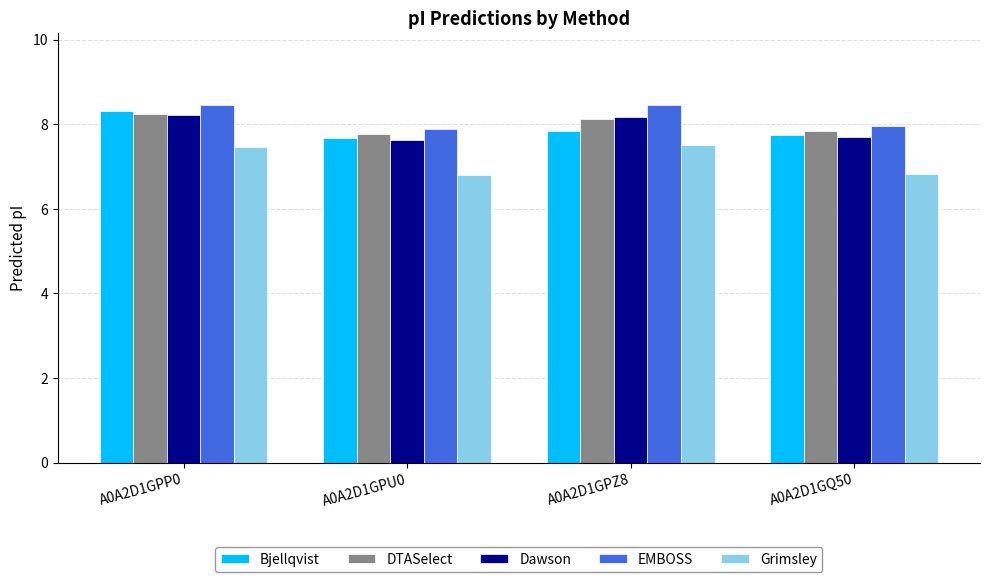

Count the Grimsley values in the range 6 to 7.

2